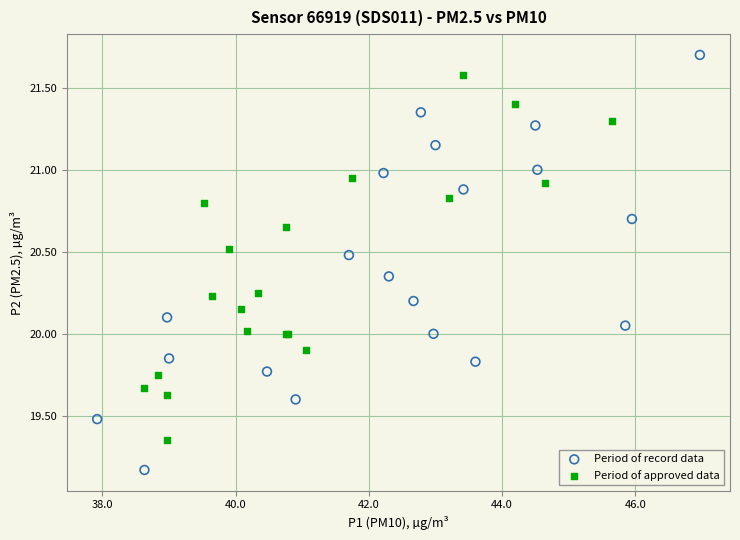

Which series has the largest Y range (max minus min)?

Period of record data